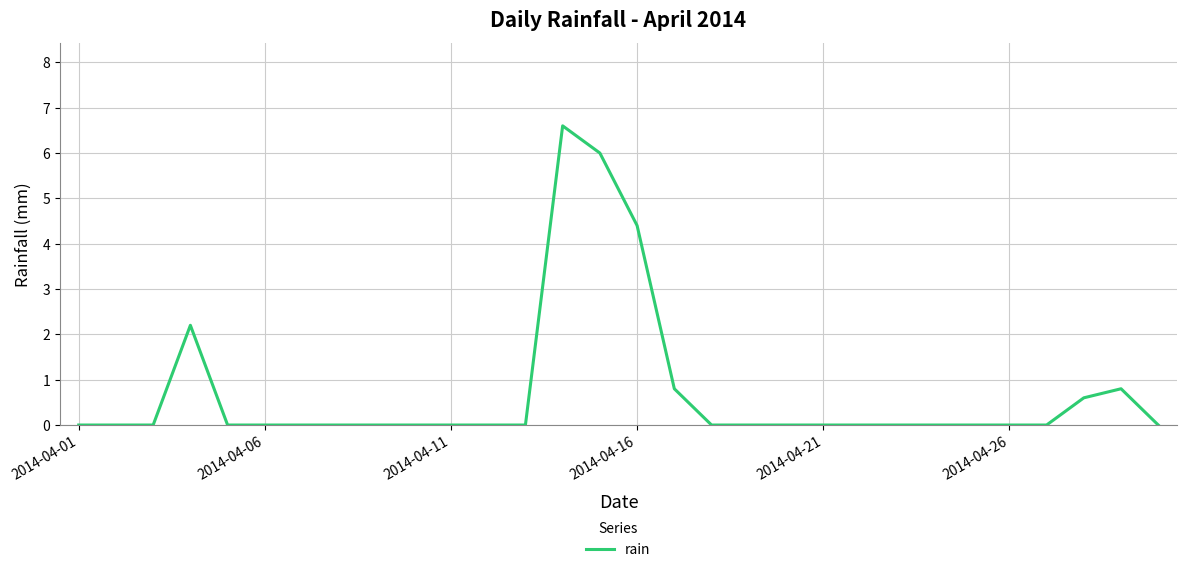

What is the greatest value displayed?

6.6